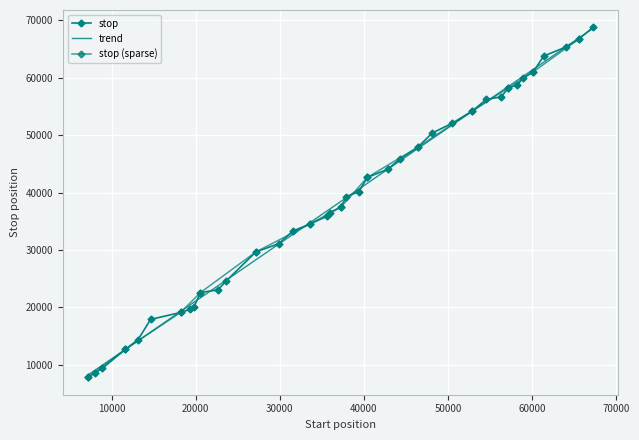

The chart shows a value of 15160 at 27143. True or false?

False